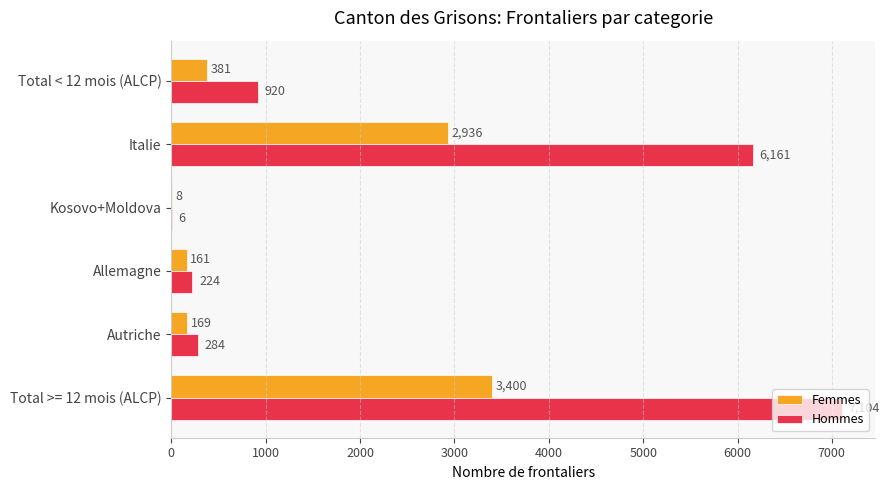

The Hommes series shows 1411 at Total < 12 mois (ALCP). True or false?

False